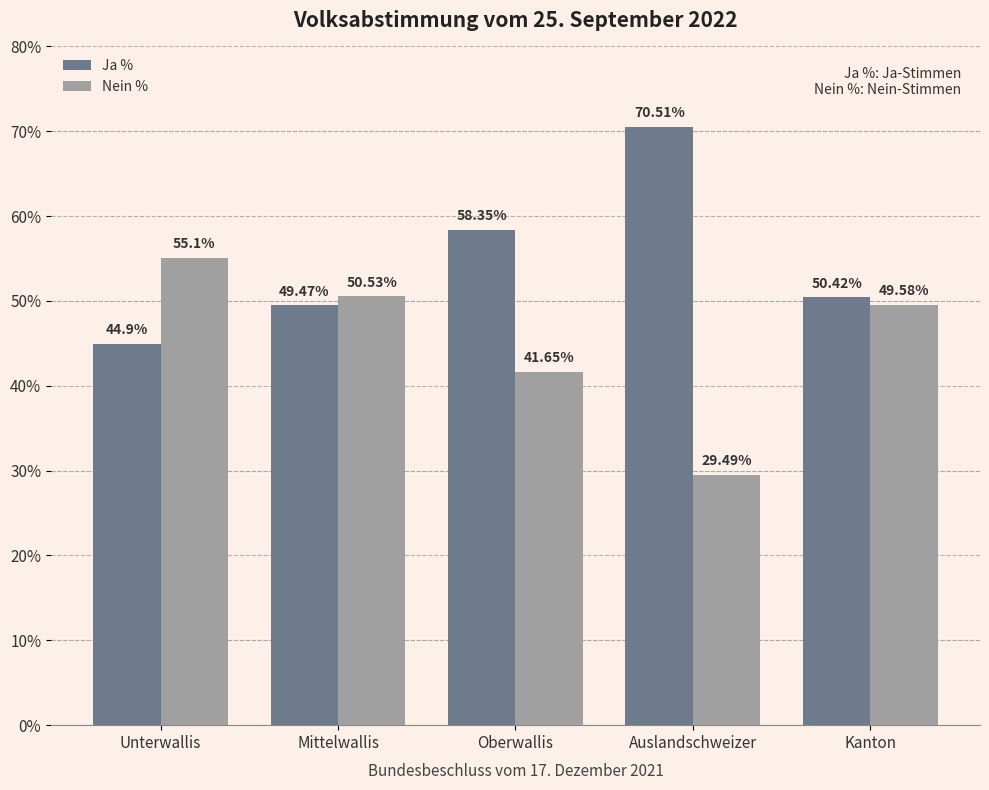

What is the maximum value shown in the chart?

70.5